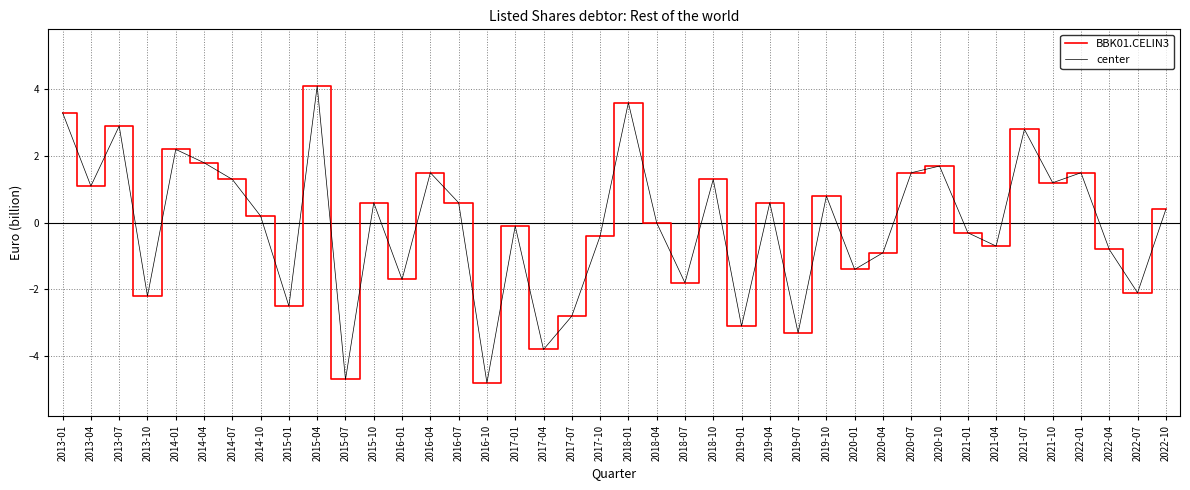

Does the chart display data point markers on the line(s)?

No